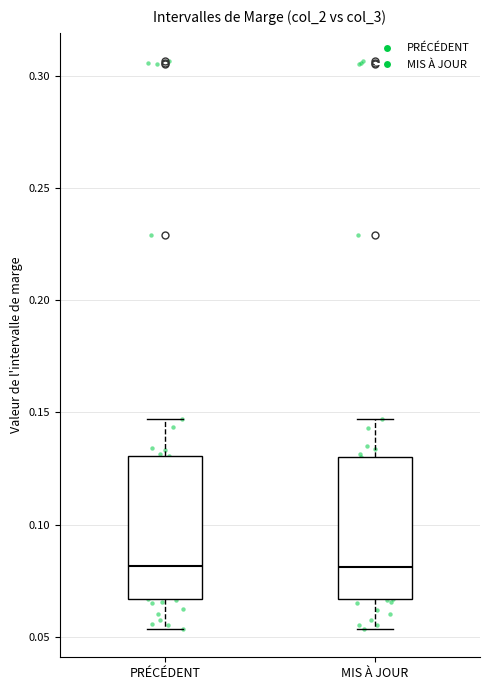

Reading left to right, transcribe this box plot: for each box, give where its median line is, the range the box spans, and where its two whiskers end, as read against the y-axis. The values are not printed on the chart, so give them approximately, as read against the axis.

PRÉCÉDENT: median 0.080, box 0.065 to 0.130, whiskers 0.055 to 0.145
MIS À JOUR: median 0.080, box 0.065 to 0.130, whiskers 0.055 to 0.145